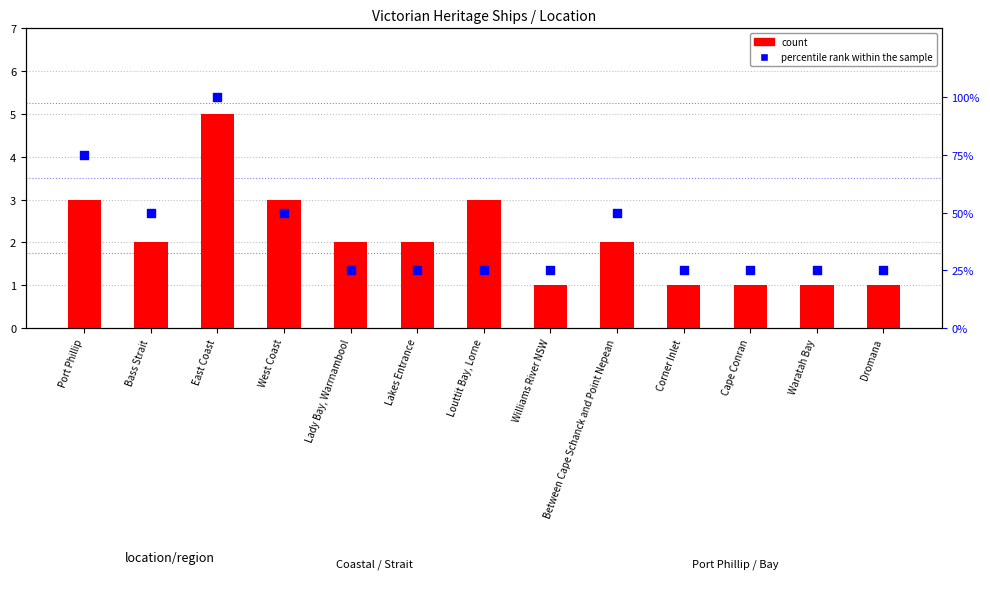

At how many categories does at least one series exceed 94?

1